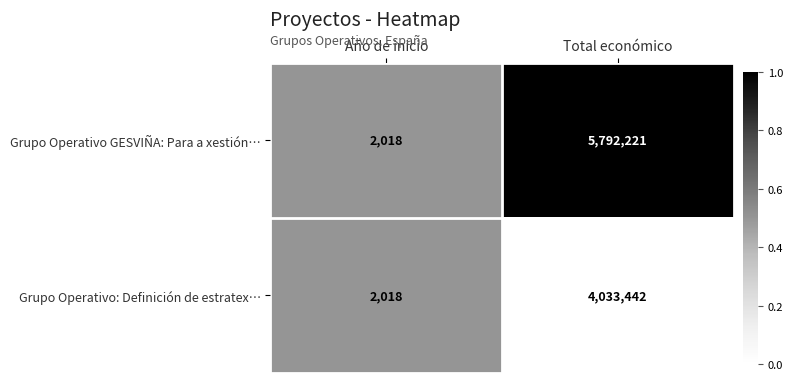

The Grupo Operativo GESVIÑA: Para a xestión… series shows 5792221 at Total económico. True or false?

True